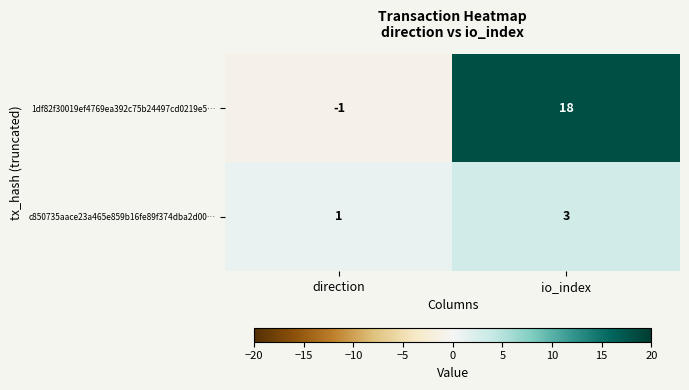

The 1df82f30019ef4769ea392c75b24497cd0219e5… series shows -1 at direction. True or false?

True